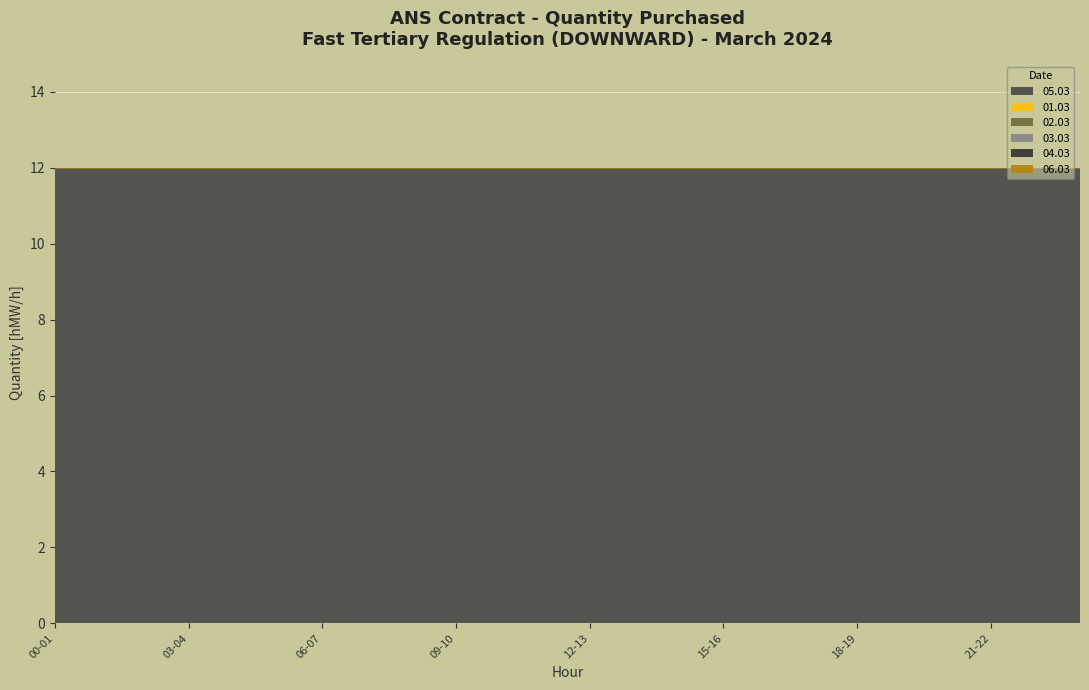

At 05-06, list the series in order from smallest to largest.

01.03, 02.03, 03.03, 04.03, 06.03, 05.03